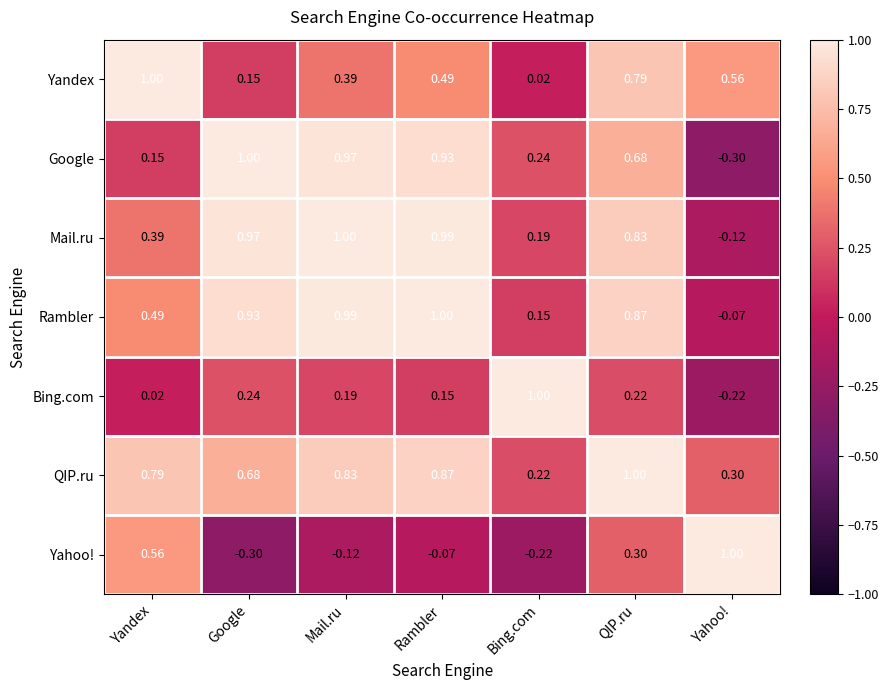

At which label is Yahoo! closest to 0?

Rambler